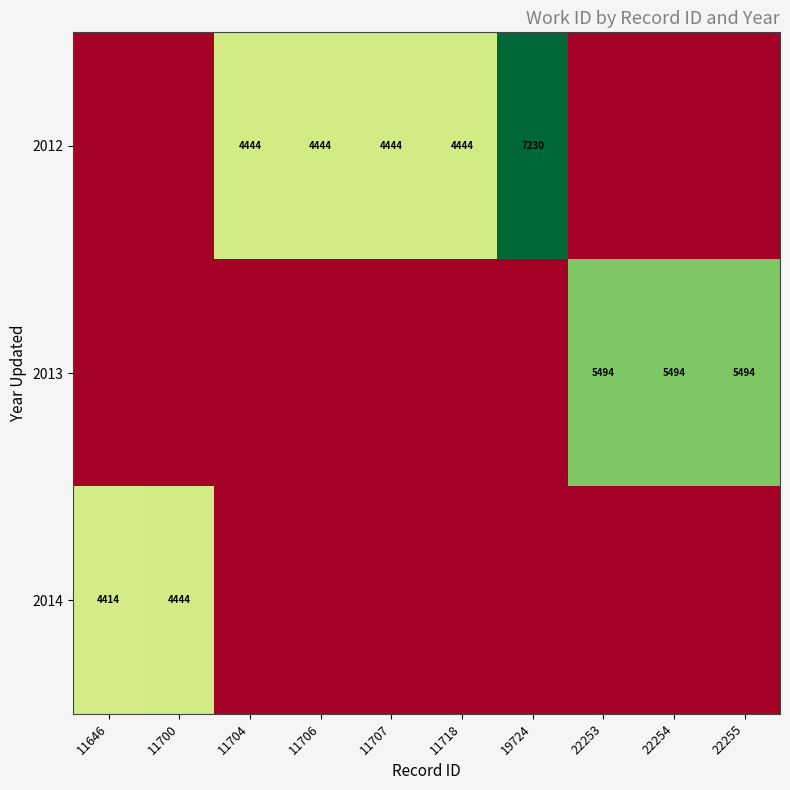

What is the greatest value displayed?

7230